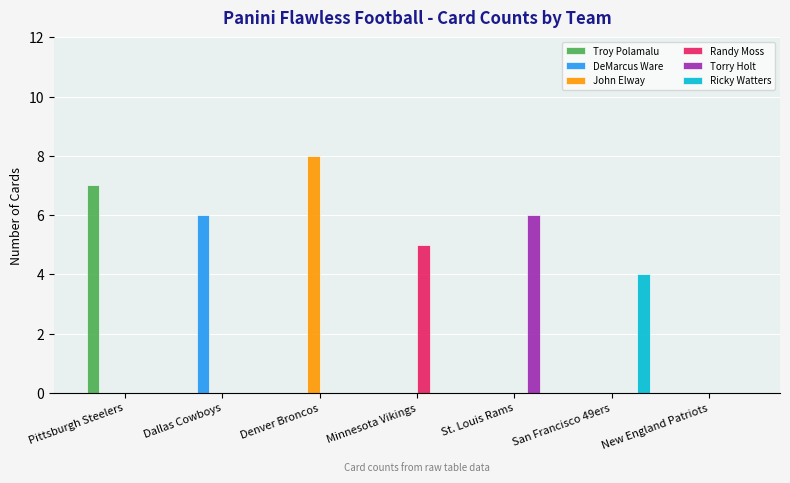

What is the total value across all series at Denver Broncos?

8